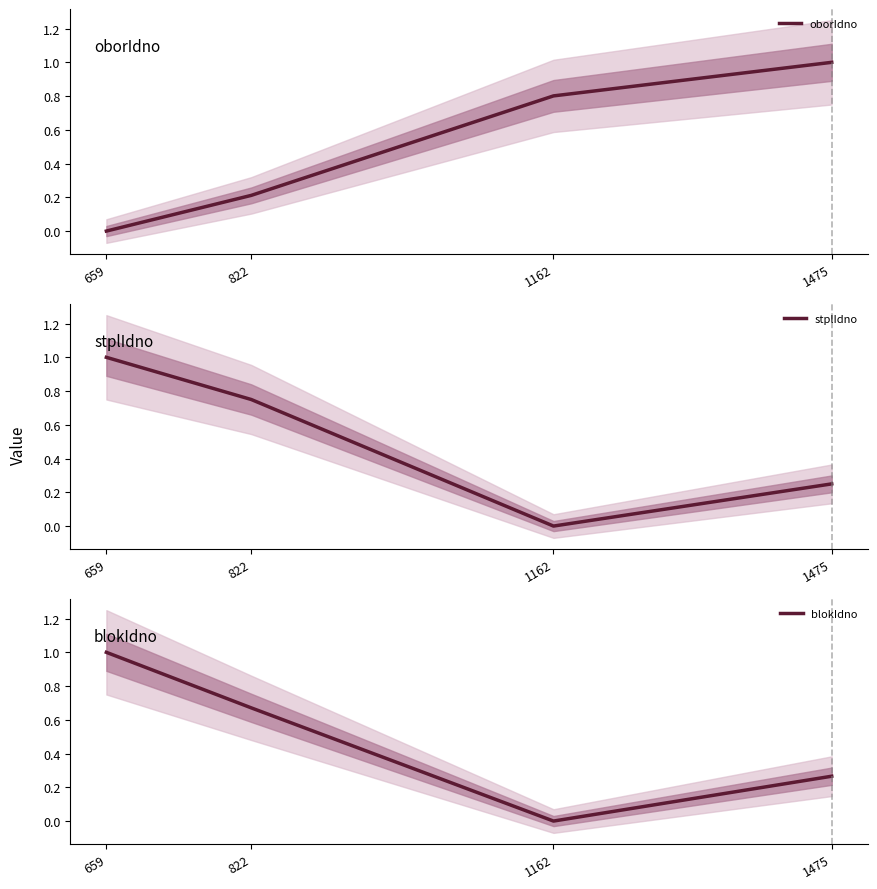

What is the average value of the blokIdno series?

0.5